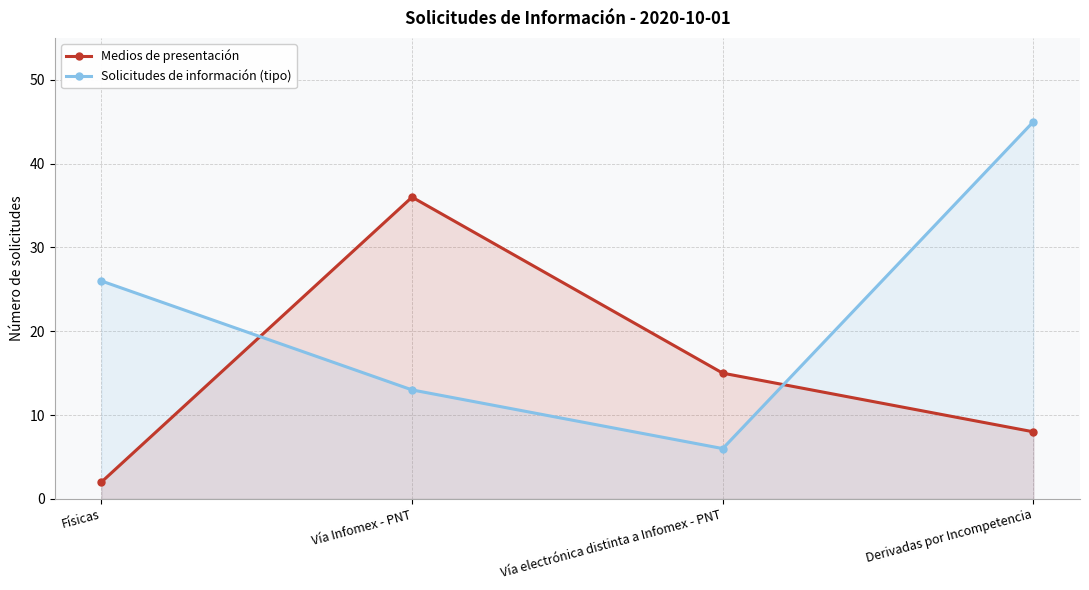

Which series has the largest total across all categories?

Solicitudes de información (tipo)